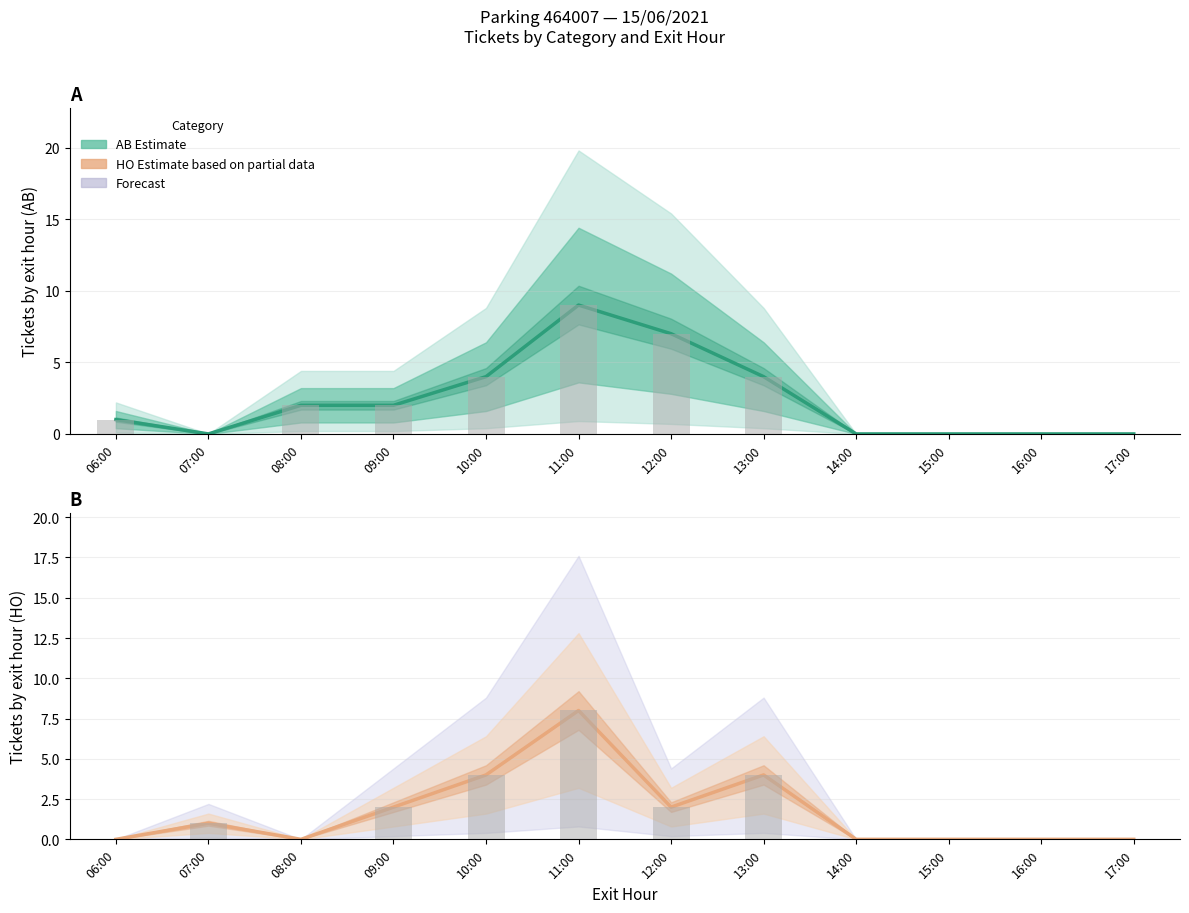

How many values in HO Estimate are above zero?

6